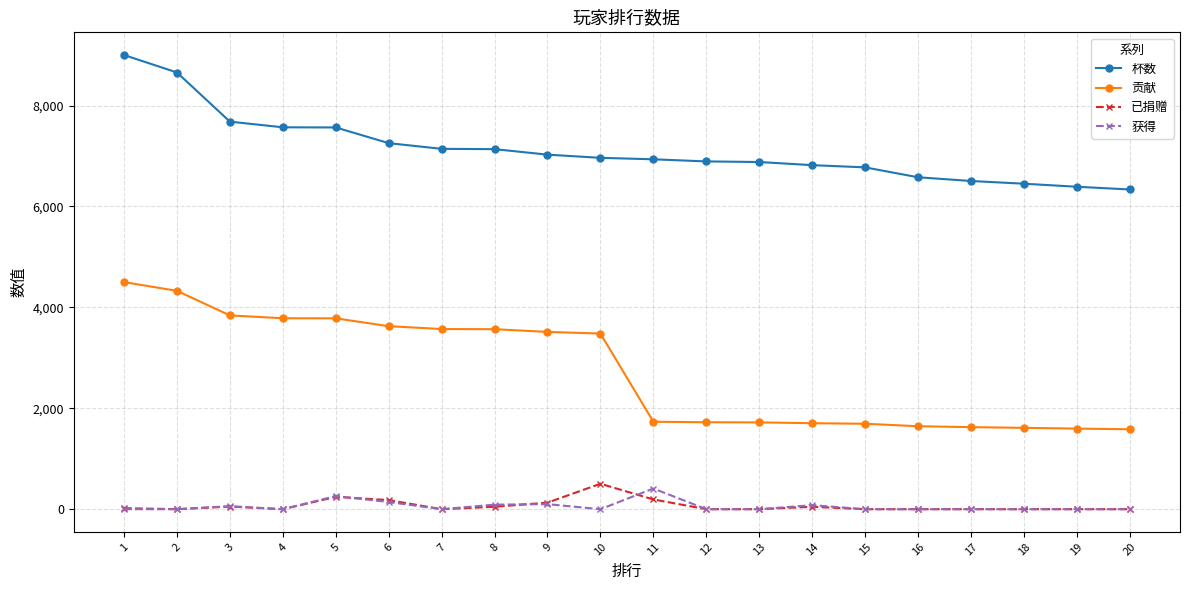

What is the greatest value displayed?

9000